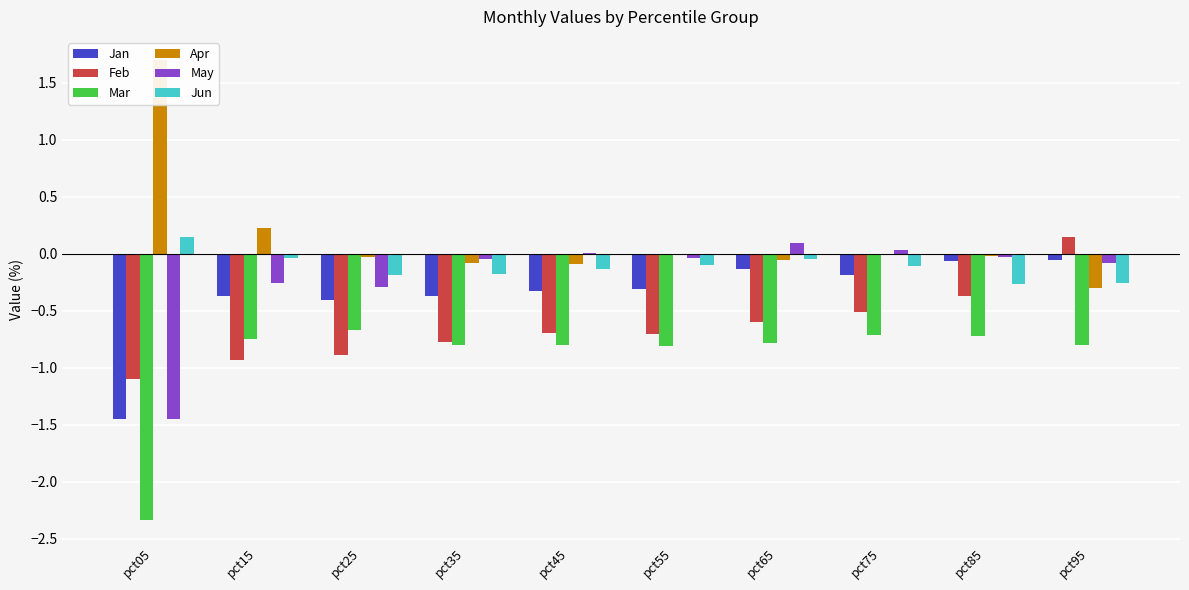

Is it true that Jun equals 0.2 at pct05?

True